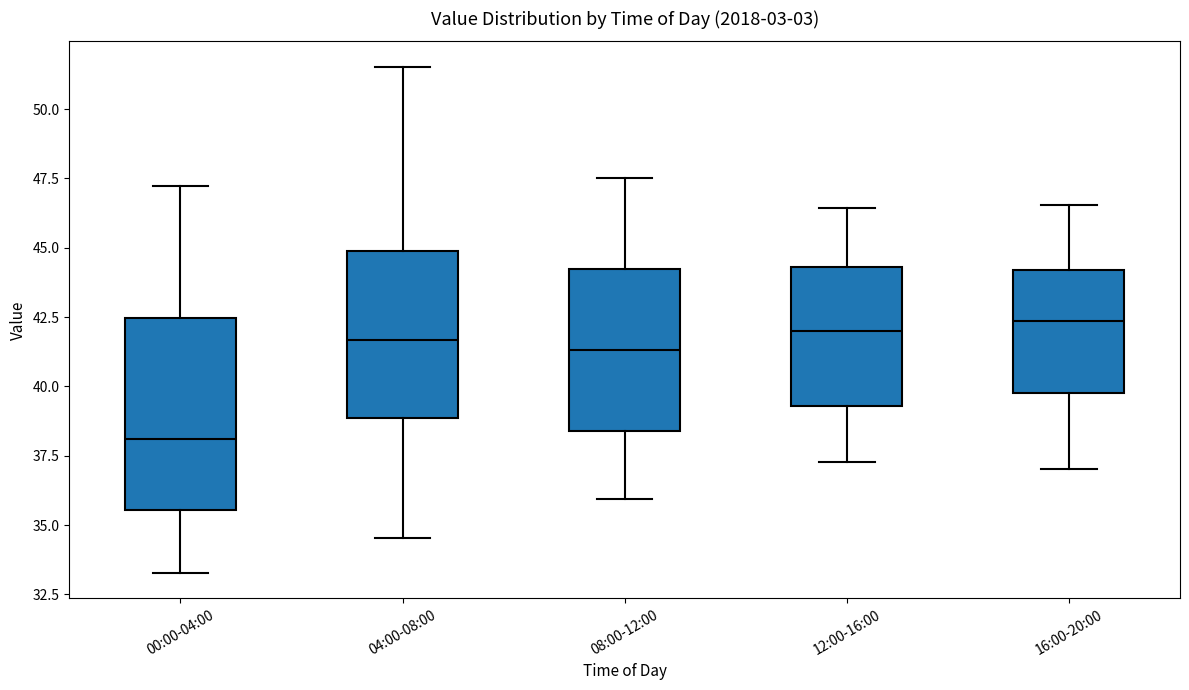

Reading left to right, transcribe this box plot: for each box, give where its median line is, the range the box spans, and where its two whiskers end, as read against the y-axis. The values are not printed on the chart, so give them approximately, as read against the axis.

00:00-04:00: median 38.0, box 35.5 to 42.5, whiskers 33.5 to 47.0
04:00-08:00: median 41.5, box 39.0 to 45.0, whiskers 34.5 to 51.5
08:00-12:00: median 41.5, box 38.5 to 44.0, whiskers 36.0 to 47.5
12:00-16:00: median 42.0, box 39.5 to 44.5, whiskers 37.5 to 46.5
16:00-20:00: median 42.5, box 40.0 to 44.0, whiskers 37.0 to 46.5